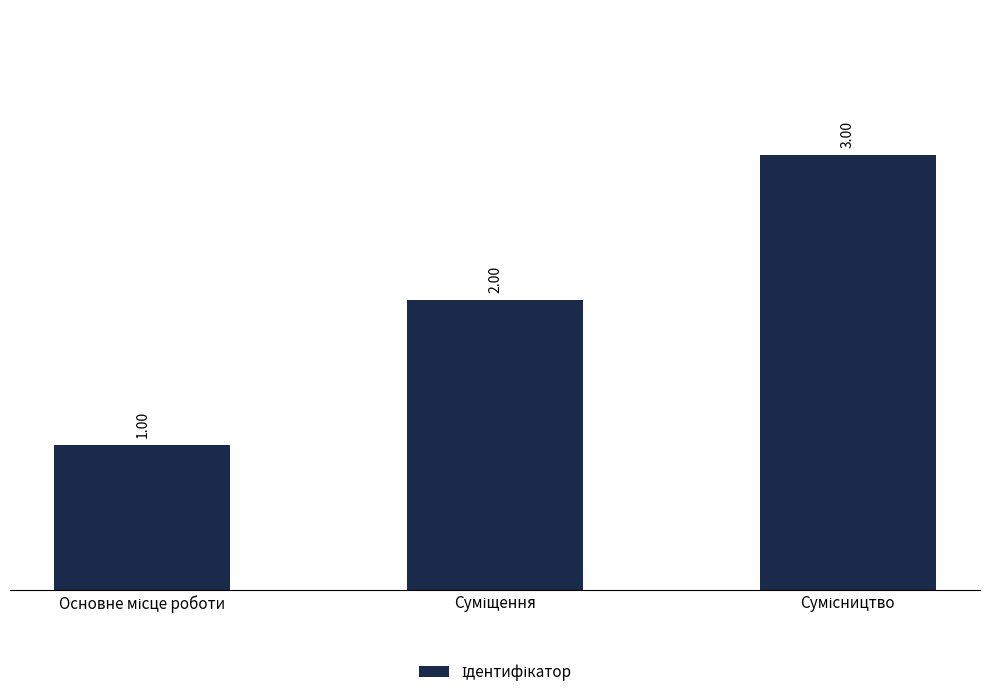

What is the sum of all values?

6